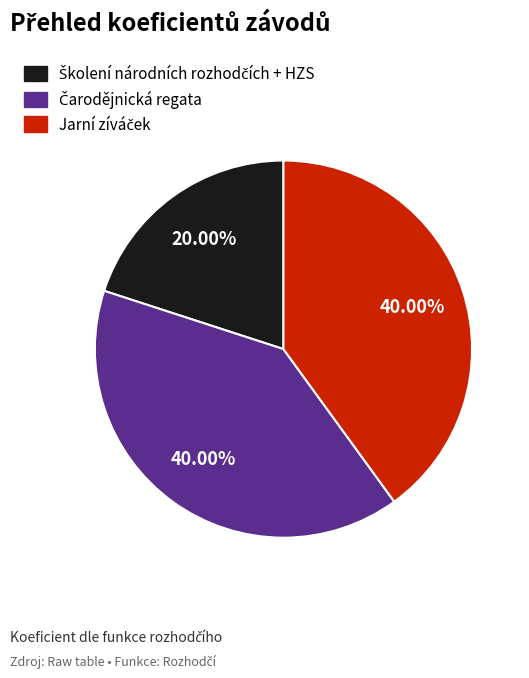

Does any single category account for the majority?

No